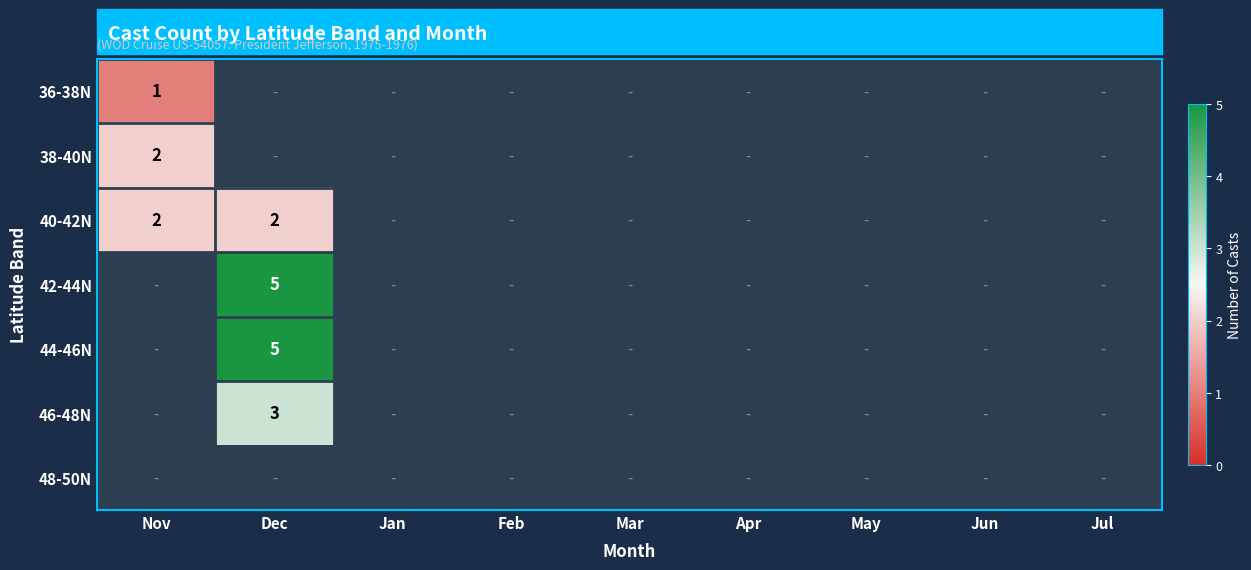

The 44-46N series shows 3 at Dec. True or false?

False